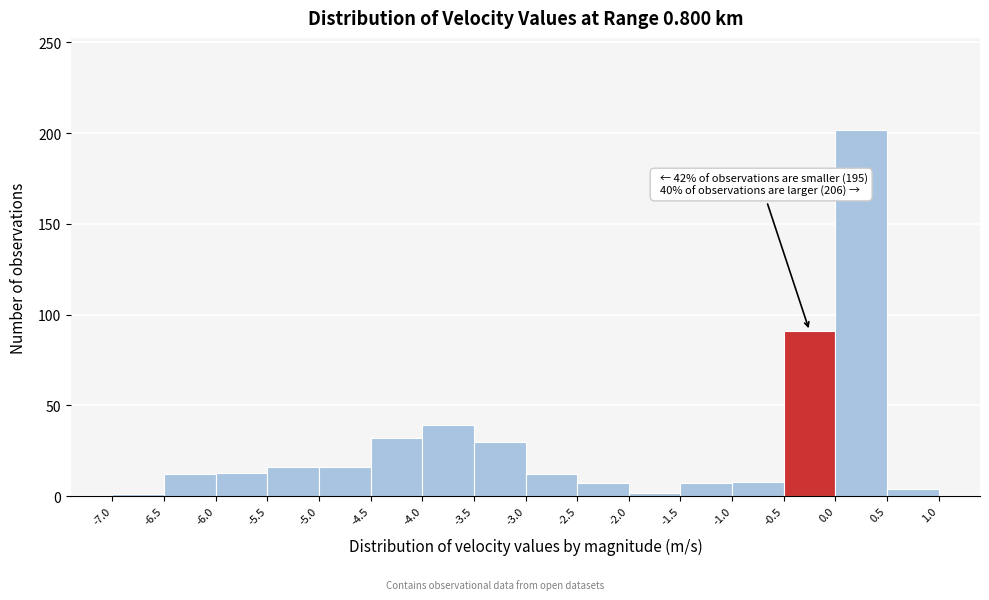

Which range on the x-axis has the tallest bar?

0.0 to 0.5